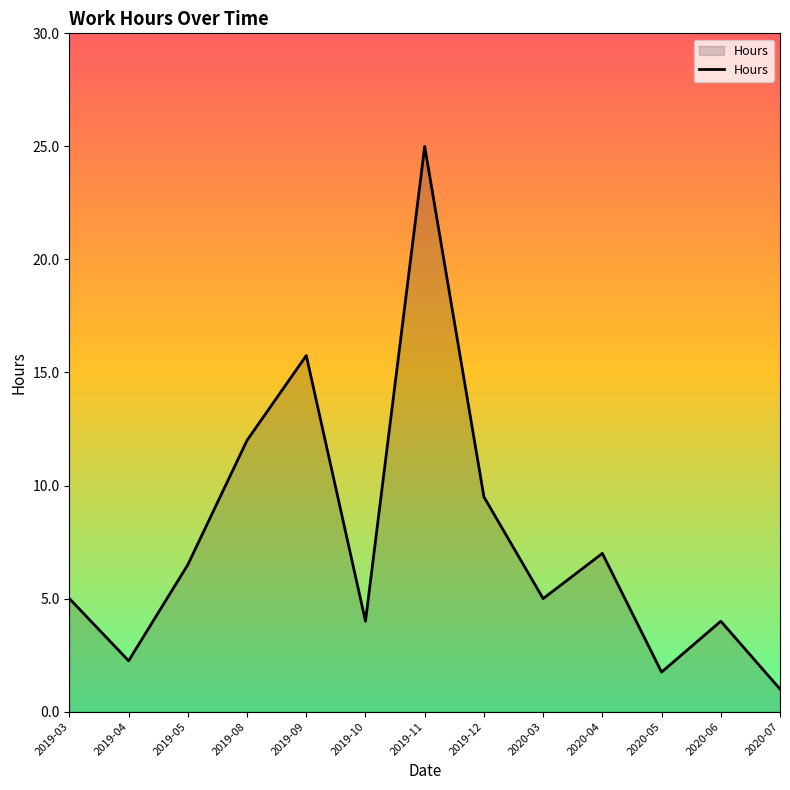

Where is the first local minimum?

2019-04